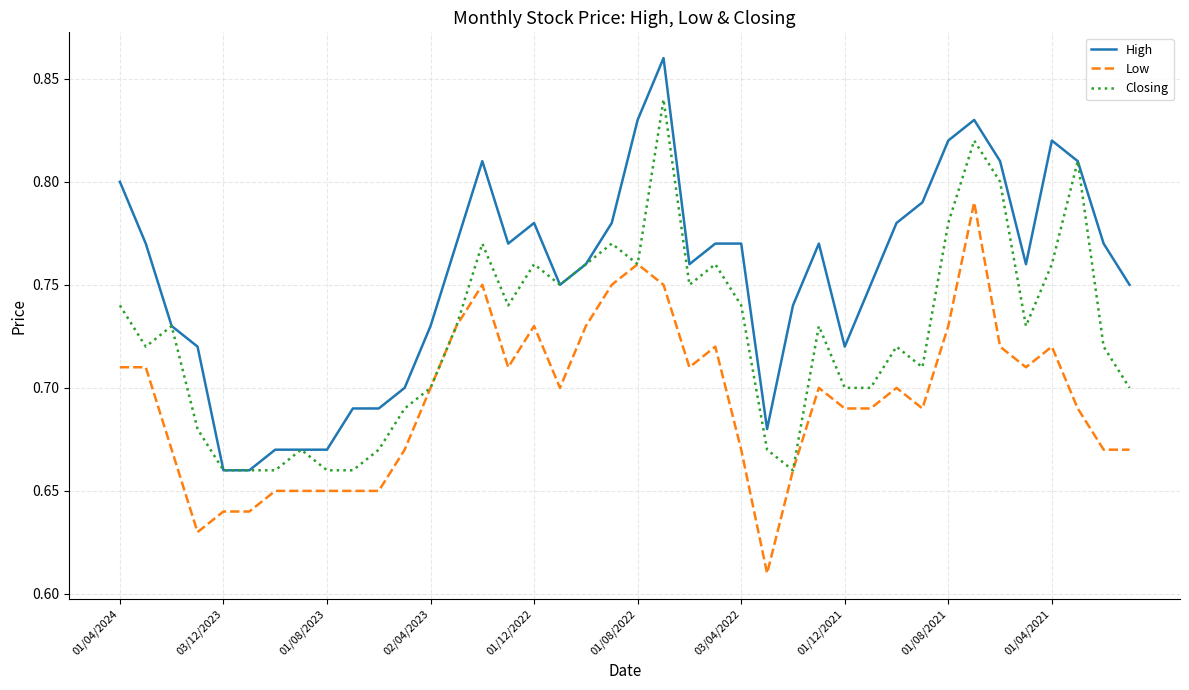

What is the difference between the maximum and minimum values in the High series?

0.2